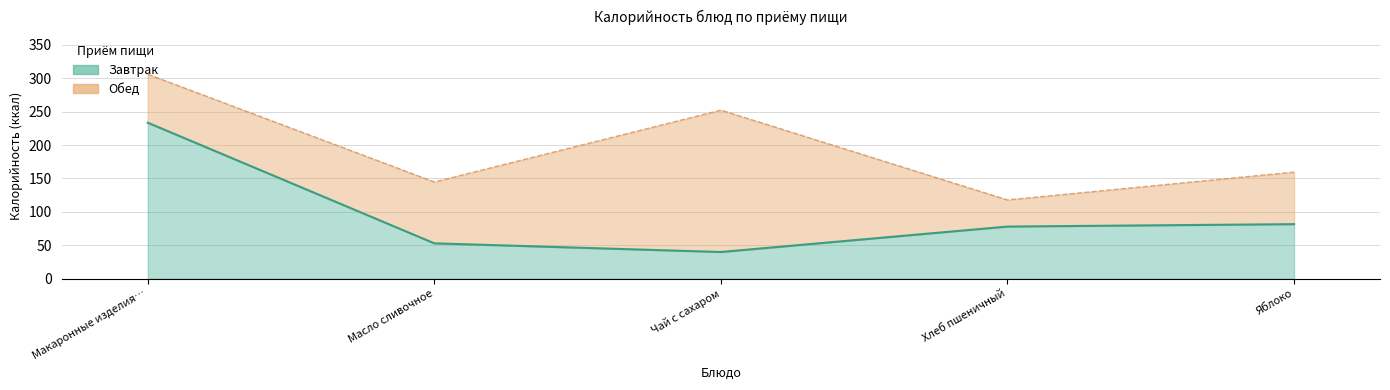

Rank the categories by value from highest to lowest.

Макаронные изделия…, Яблоко, Хлеб пшеничный, Масло сливочное, Чай с сахаром